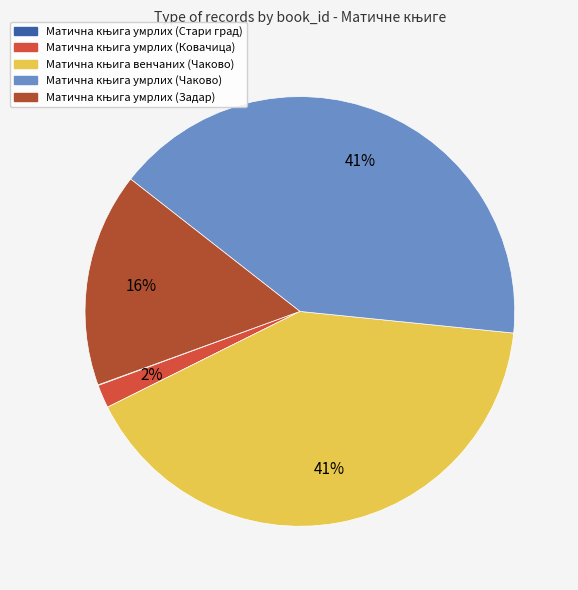

Is there a majority slice in this chart?

No